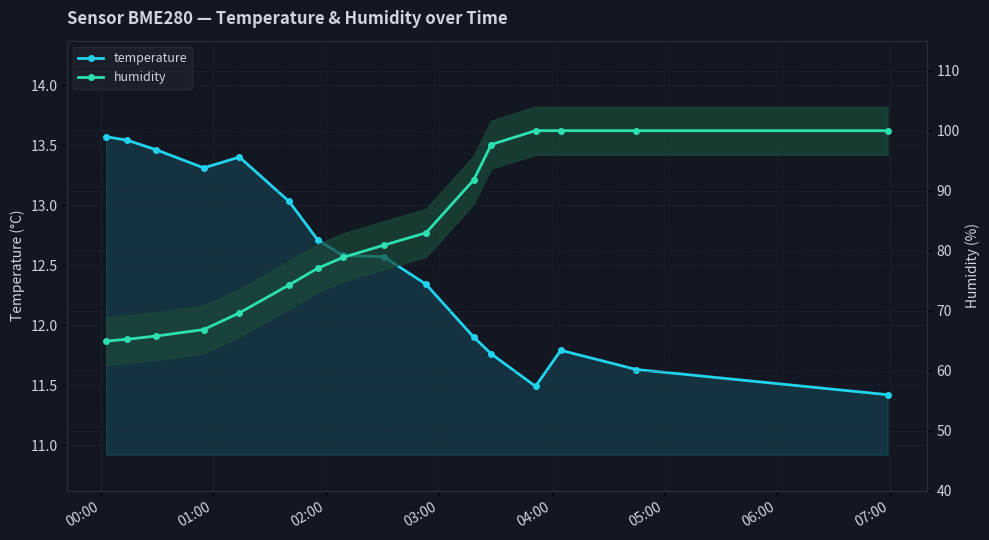

Count the number of categories in the chart.

16